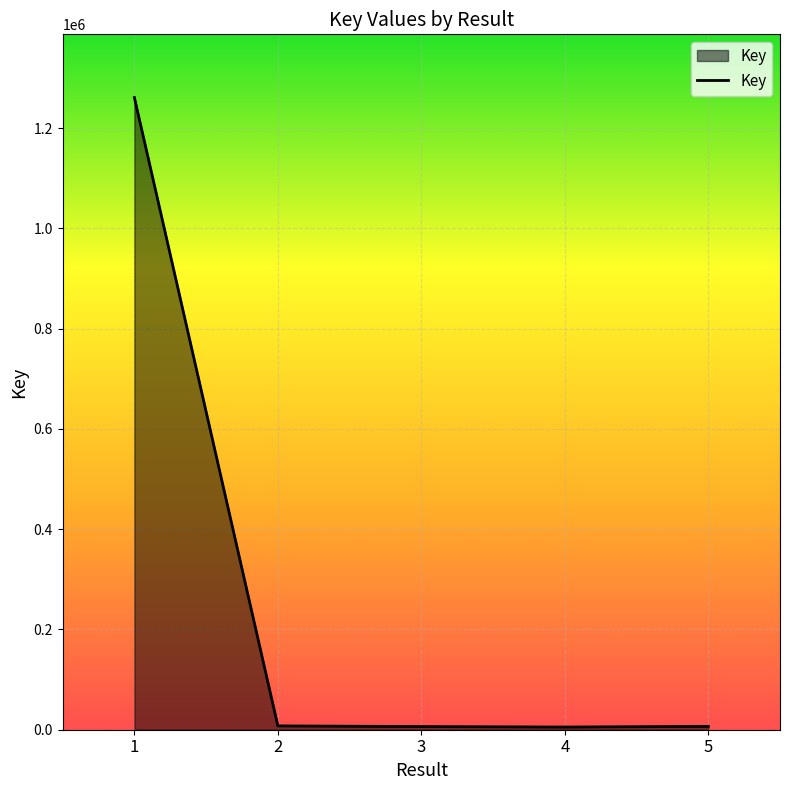

What is the maximum value shown in the chart?

1261126